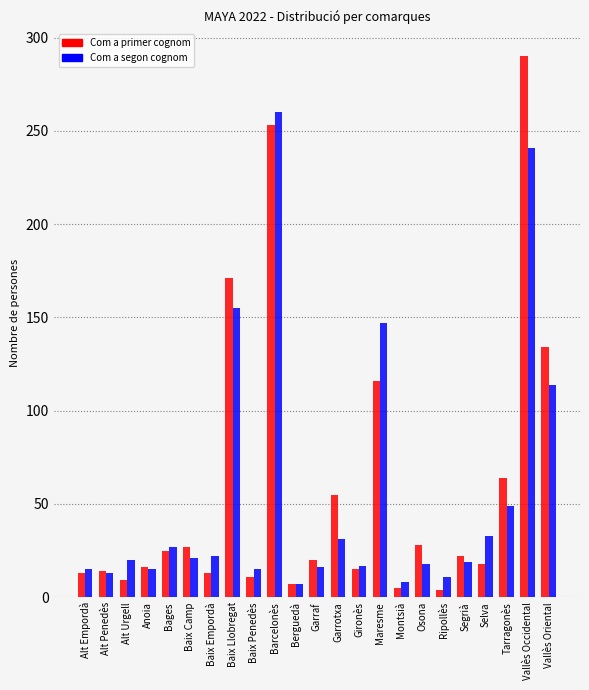

What is the minimum value shown in the chart?

4